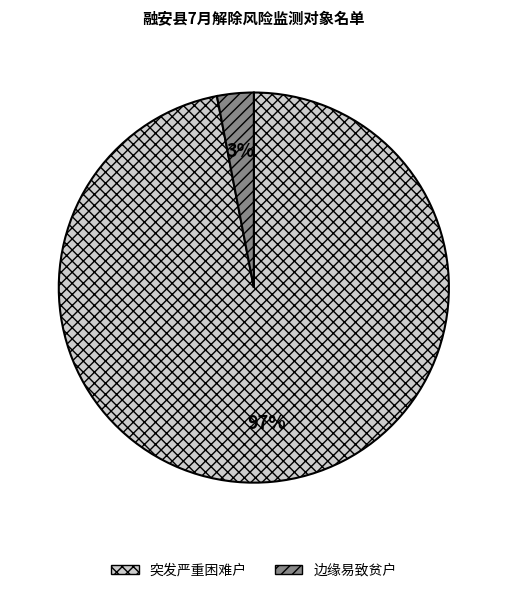

Which slice is the largest?

突发严重困难户